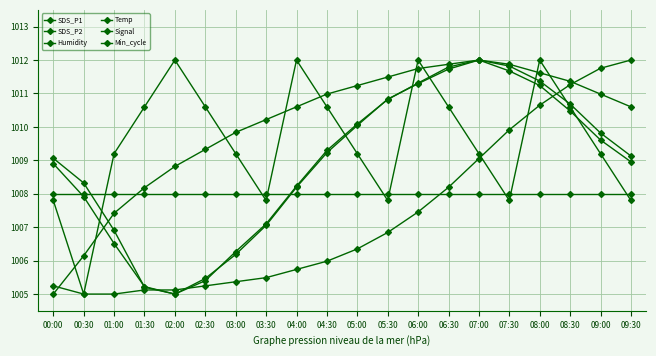

Reading left to right, extract all data points from this chart.

SDS_P1: 1009.1	1008.3	1006.9	1005.2	1005.0	1005.4	1006.3	1007.1	1008.2	1009.3	1010.1	1010.8	1011.3	1011.8	1012.0	1011.8	1011.4	1010.7	1009.8	1009.1
SDS_P2: 1008.9	1007.9	1006.5	1005.2	1005.0	1005.5	1006.2	1007.1	1008.2	1009.2	1010.0	1010.8	1011.3	1011.7	1012.0	1011.7	1011.2	1010.5	1009.6	1009.0
Humidity: 1005.0	1006.1	1007.4	1008.2	1008.8	1009.3	1009.8	1010.2	1010.6	1011.0	1011.2	1011.5	1011.7	1011.9	1012.0	1011.9	1011.6	1011.4	1011.0	1010.6
Temp: 1005.2	1005.0	1005.0	1005.1	1005.1	1005.2	1005.4	1005.5	1005.7	1006.0	1006.4	1006.8	1007.5	1008.2	1009.1	1009.9	1010.6	1011.3	1011.8	1012.0
Signal: 1007.8	1005.0	1009.2	1010.6	1012.0	1010.6	1009.2	1007.8	1012.0	1010.6	1009.2	1007.8	1012.0	1010.6	1009.2	1007.8	1012.0	1010.6	1009.2	1007.8
Min_cycle: 1008.0	1008.0	1008.0	1008.0	1008.0	1008.0	1008.0	1008.0	1008.0	1008.0	1008.0	1008.0	1008.0	1008.0	1008.0	1008.0	1008.0	1008.0	1008.0	1008.0